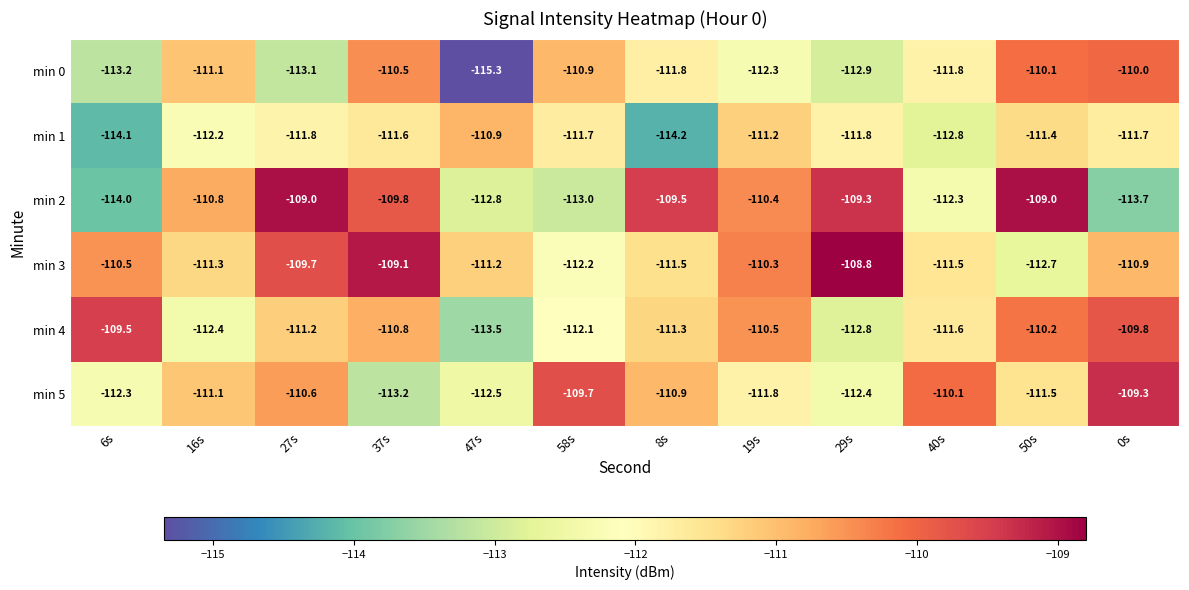

What is the maximum value for min 2?

-109.0